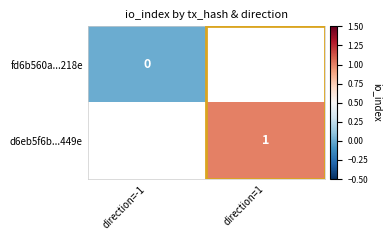

Which category has the lowest value across all series?

direction=-1